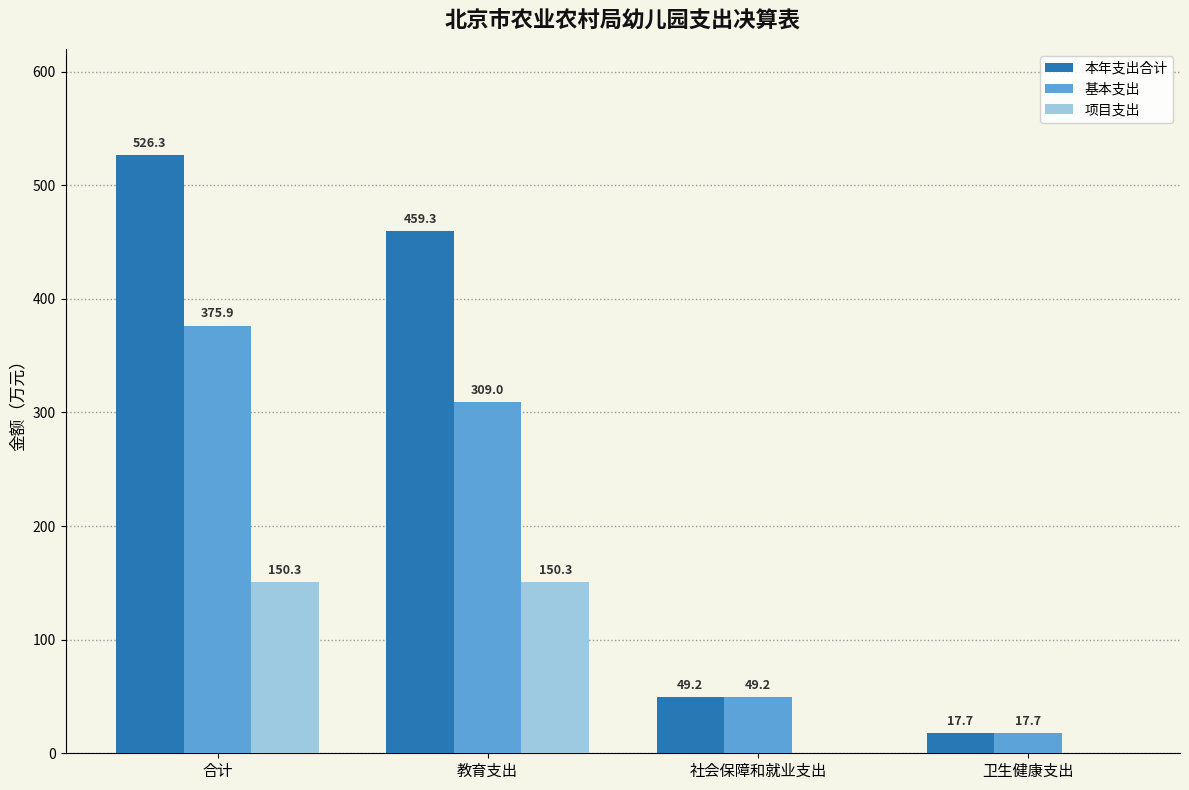

Is it true that 基本支出 equals 88.3 at 社会保障和就业支出?

False